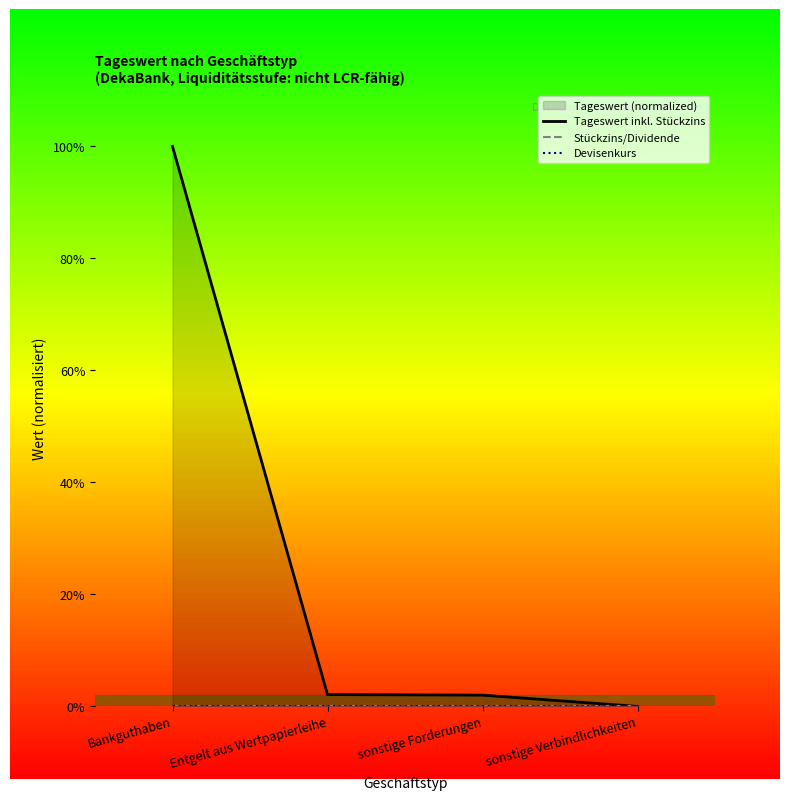

True or false: Stückzins/Dividende and Devisenkurs intersect in this chart.

False